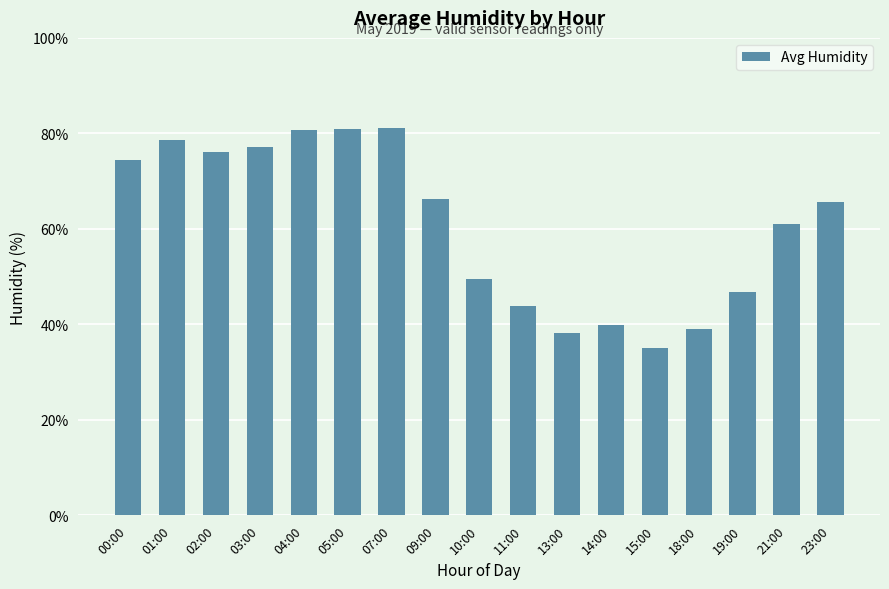

What is the maximum value shown in the chart?

81.2